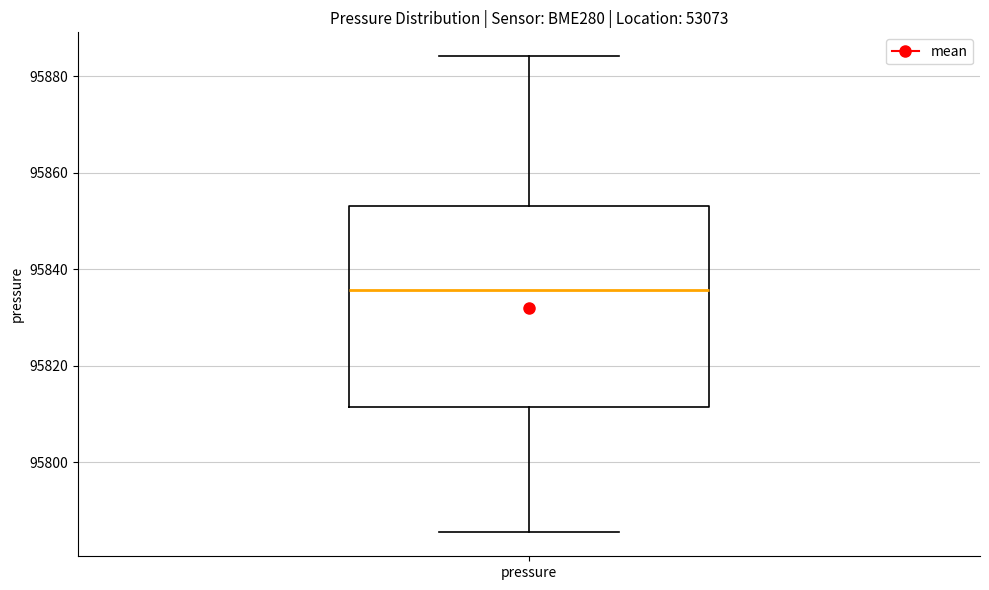

Transcribe this box plot: give where the median line is, the range the box spans, and where the two whiskers end, as read against the y-axis. The values are not printed on the chart, so give them approximately, as read against the axis.

median 95836, box 95812 to 95854, whiskers 95786 to 95884